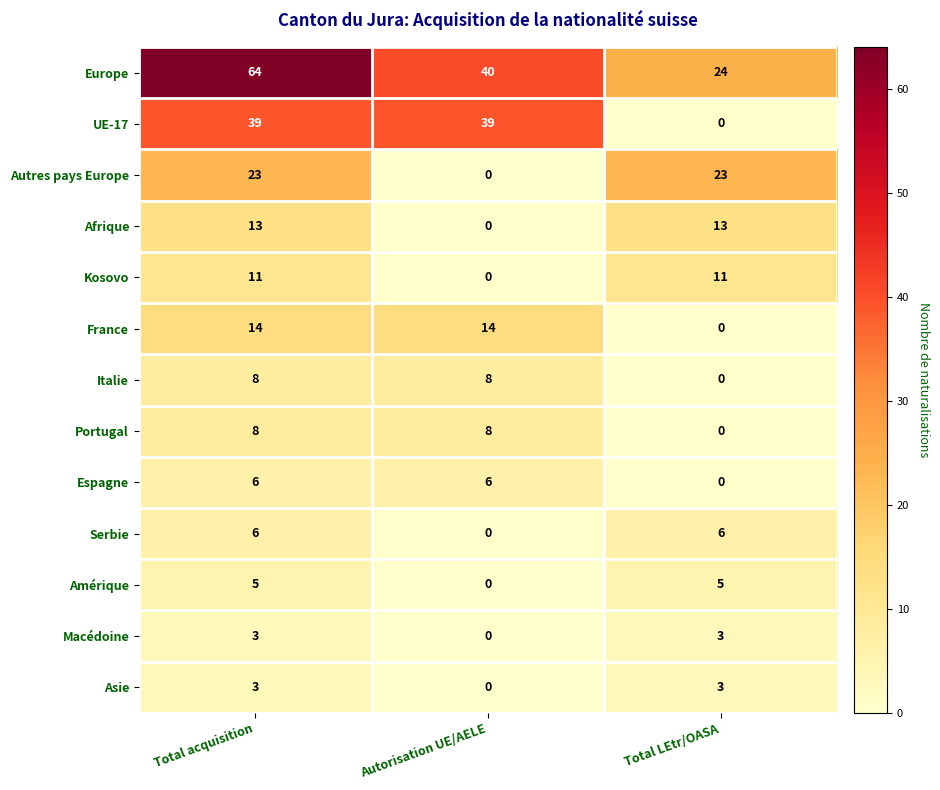

At how many categories does at least one series exceed 39?

2